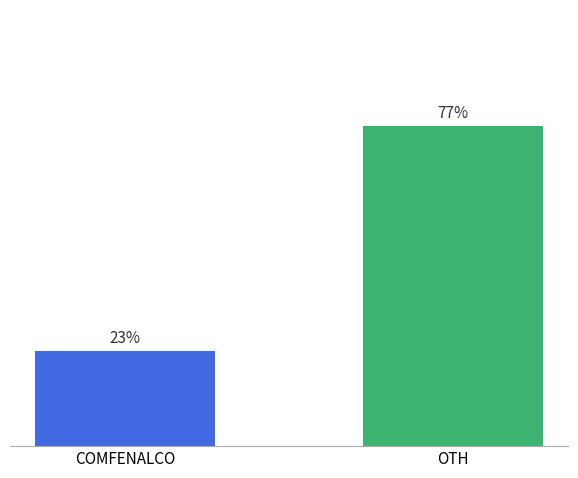

Between COMFENALCO and OTH, which is larger?

OTH